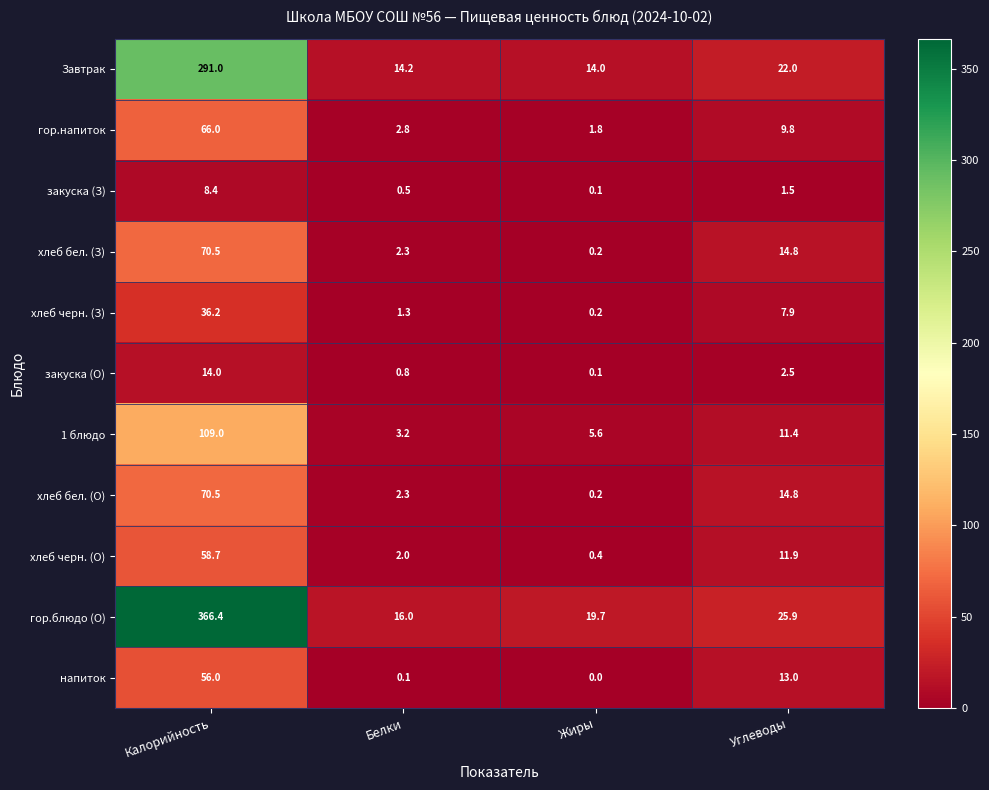

Which series has the largest total across all categories?

гор.блюдо (О)